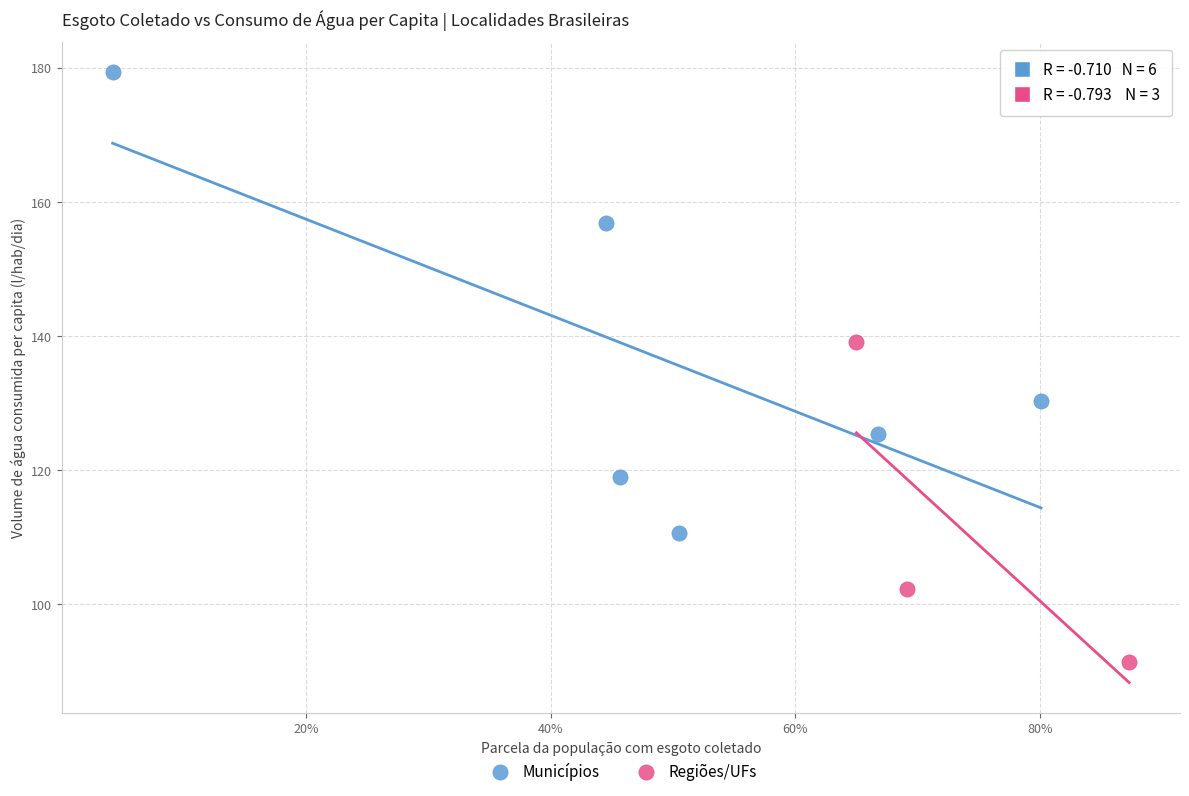

Which series has the widest spread of Y values?

Municípios